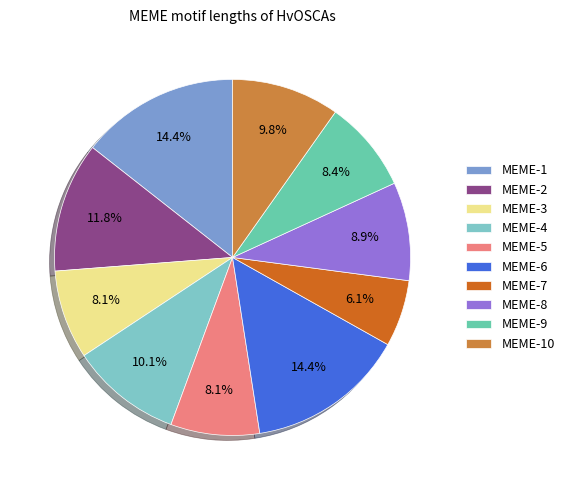

What is the ratio of the value at MEME-8 to the value at MEME-10?

0.9